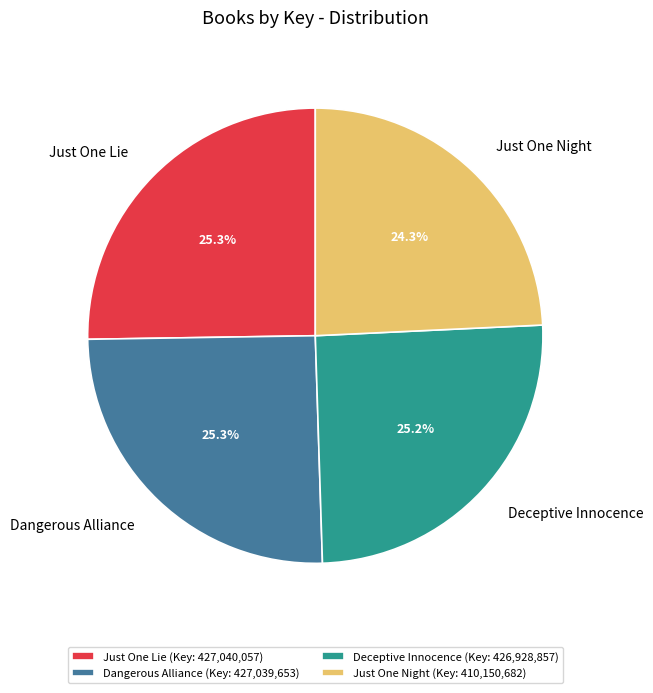

Does any single category account for the majority?

No